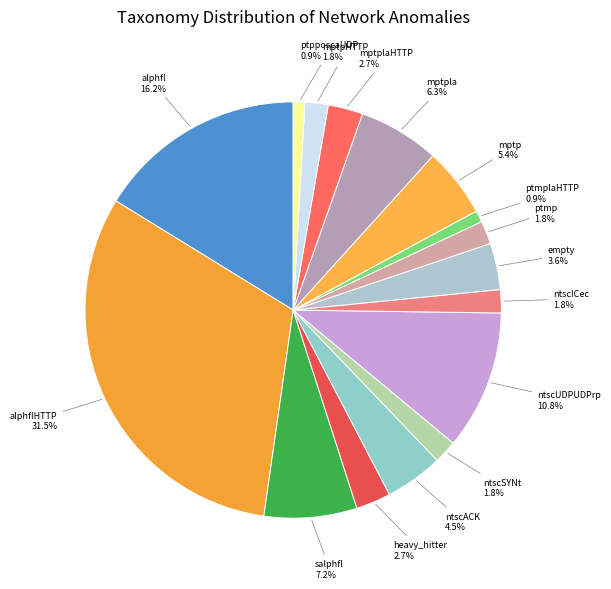

True or false: mptpHTTP accounts for 10% of the total.

False